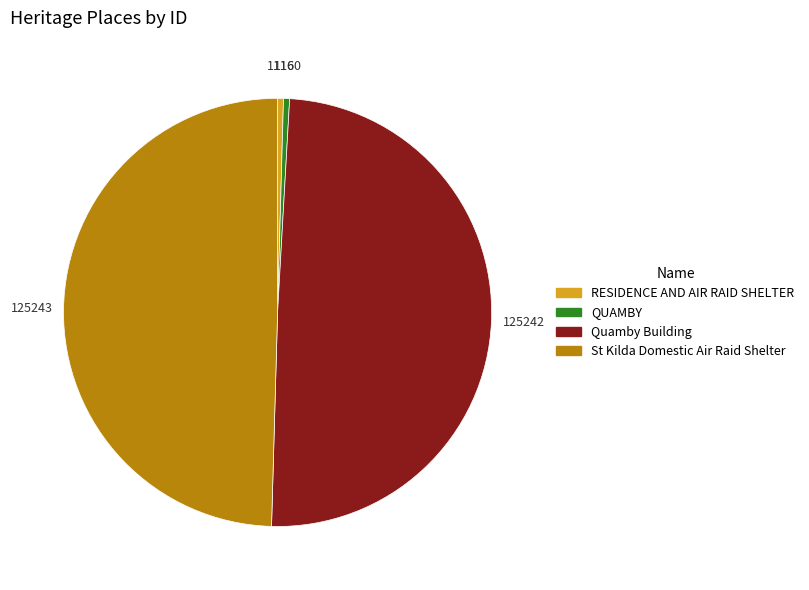

Is it true that Quamby Building is 41% of the pie?

False